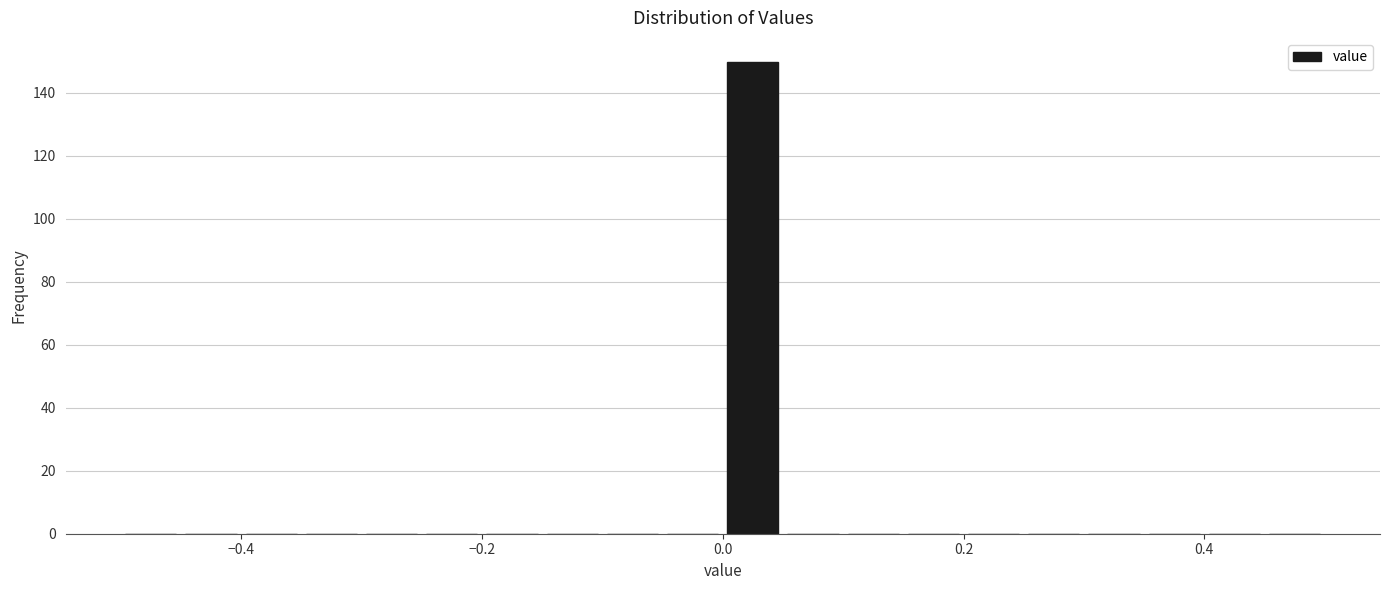

Read against the x-axis, roughly where is the centre of the tallest bar?

0.02